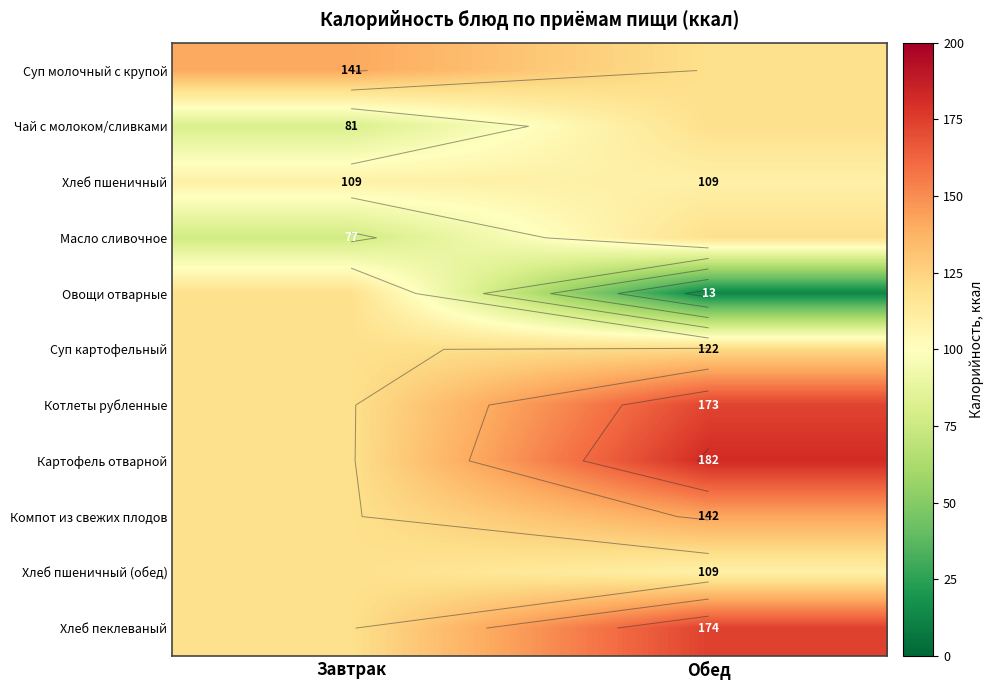

Which series changed the most between Завтрак and Обед?

Овощи отварные